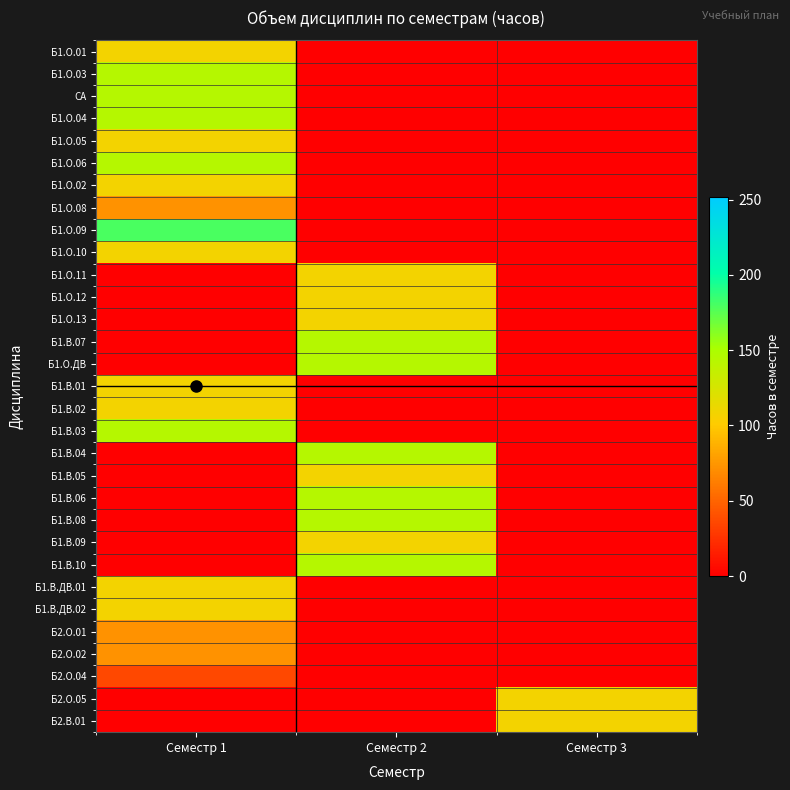

Reading left to right, what are all the values shown in this chart?

Б1.О.01: Семестр 1=108	Семестр 2=0	Семестр 3=0
Б1.О.03: Семестр 1=144	Семестр 2=0	Семестр 3=0
СА: Семестр 1=144	Семестр 2=0	Семестр 3=0
Б1.О.04: Семестр 1=144	Семестр 2=0	Семестр 3=0
Б1.О.05: Семестр 1=108	Семестр 2=0	Семестр 3=0
Б1.О.06: Семестр 1=144	Семестр 2=0	Семестр 3=0
Б1.О.02: Семестр 1=108	Семестр 2=0	Семестр 3=0
Б1.О.08: Семестр 1=72	Семестр 2=0	Семестр 3=0
Б1.О.09: Семестр 1=180	Семестр 2=0	Семестр 3=0
Б1.О.10: Семестр 1=108	Семестр 2=0	Семестр 3=0
Б1.О.11: Семестр 1=0	Семестр 2=108	Семестр 3=0
Б1.О.12: Семестр 1=0	Семестр 2=108	Семестр 3=0
Б1.О.13: Семестр 1=0	Семестр 2=108	Семестр 3=0
Б1.В.07: Семестр 1=0	Семестр 2=144	Семестр 3=0
Б1.О.ДВ: Семестр 1=0	Семестр 2=144	Семестр 3=0
Б1.В.01: Семестр 1=108	Семестр 2=0	Семестр 3=0
Б1.В.02: Семестр 1=108	Семестр 2=0	Семестр 3=0
Б1.В.03: Семестр 1=144	Семестр 2=0	Семестр 3=0
Б1.В.04: Семестр 1=0	Семестр 2=144	Семестр 3=0
Б1.В.05: Семестр 1=0	Семестр 2=108	Семестр 3=0
Б1.В.06: Семестр 1=0	Семестр 2=144	Семестр 3=0
Б1.В.08: Семестр 1=0	Семестр 2=144	Семестр 3=0
Б1.В.09: Семестр 1=0	Семестр 2=108	Семестр 3=0
Б1.В.10: Семестр 1=0	Семестр 2=144	Семестр 3=0
Б1.В.ДВ.01: Семестр 1=108	Семестр 2=0	Семестр 3=0
Б1.В.ДВ.02: Семестр 1=108	Семестр 2=0	Семестр 3=0
Б2.О.01: Семестр 1=72	Семестр 2=0	Семестр 3=0
Б2.О.02: Семестр 1=72	Семестр 2=0	Семестр 3=0
Б2.О.04: Семестр 1=36	Семестр 2=0	Семестр 3=0
Б2.О.05: Семестр 1=0	Семестр 2=0	Семестр 3=108
Б2.В.01: Семестр 1=0	Семестр 2=0	Семестр 3=108